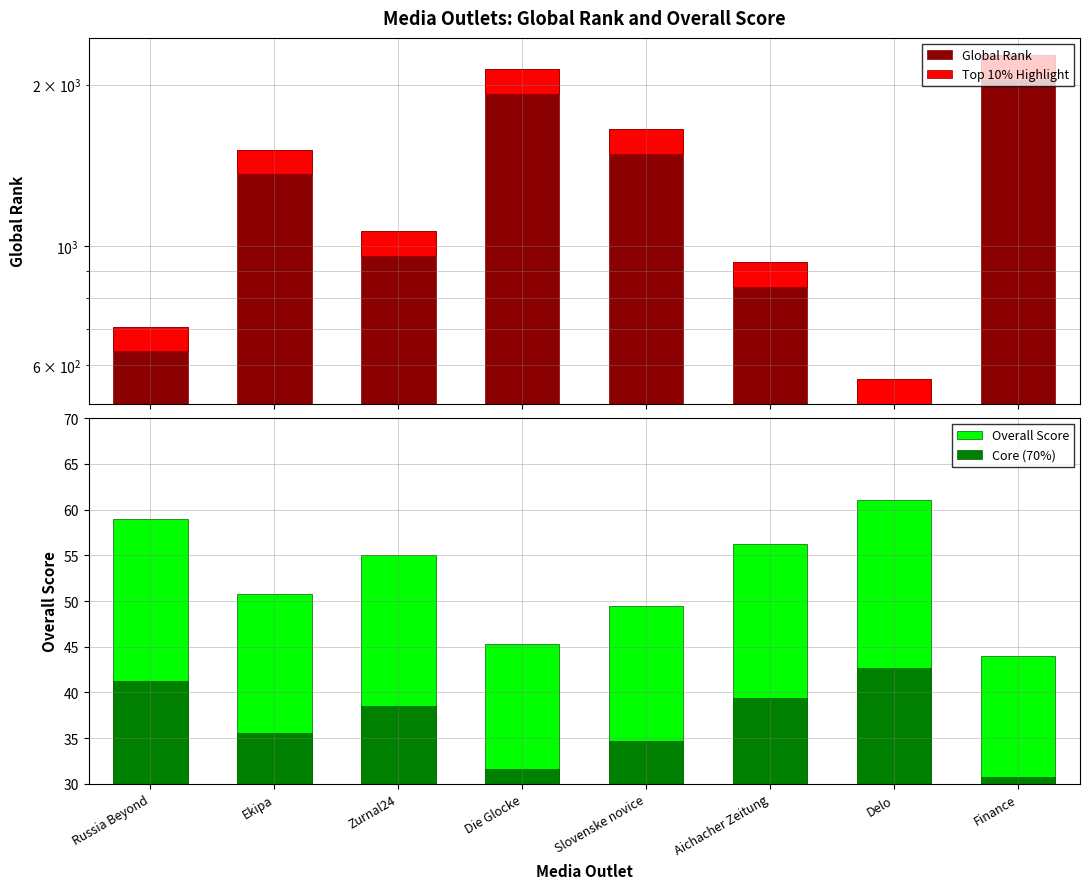

Does the chart contain any negative values?

No